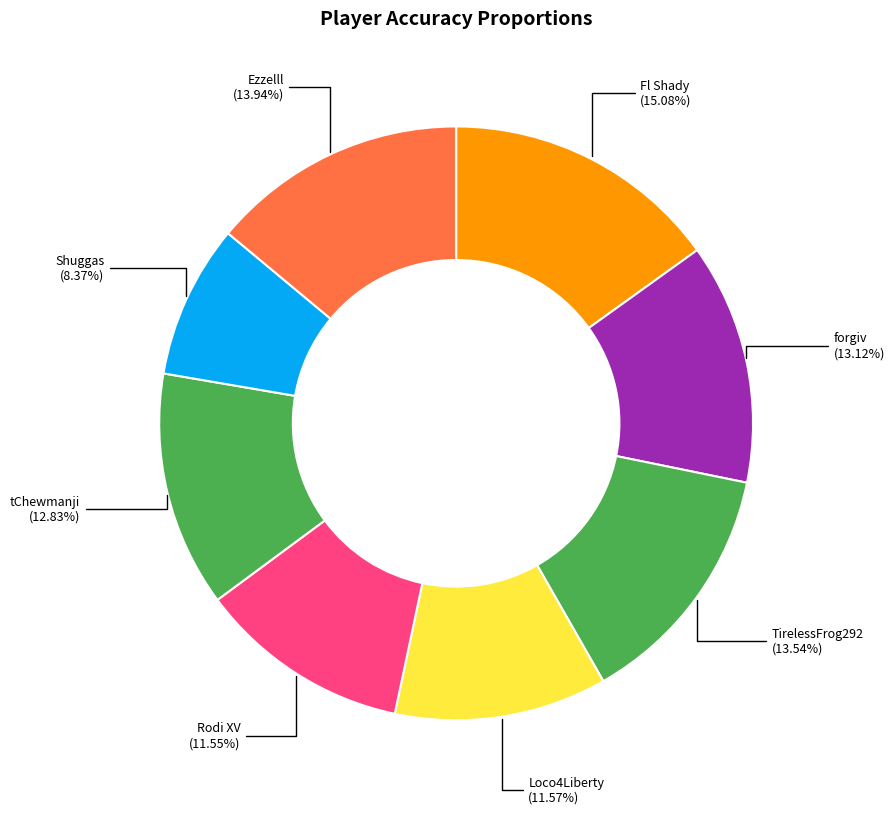

Count the number of slices in the pie.

8